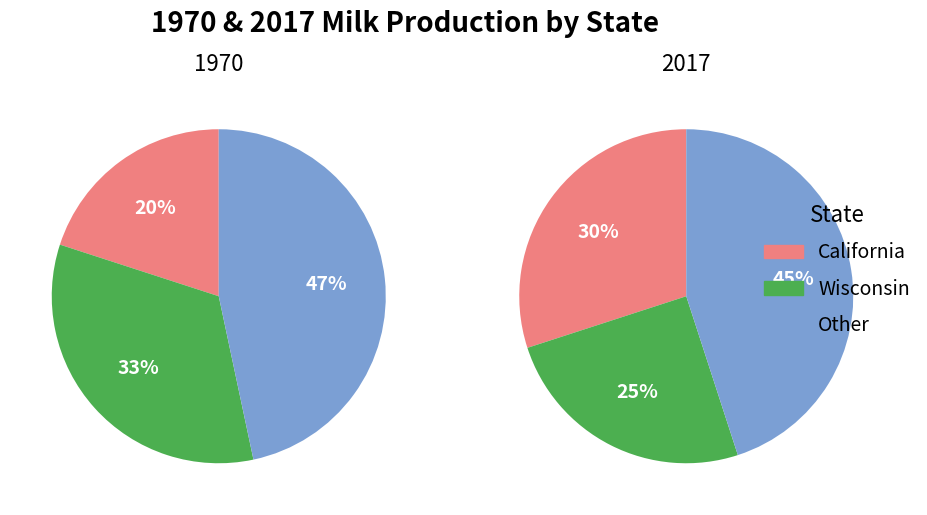

Is it true that 6 is 1% of the pie?

False